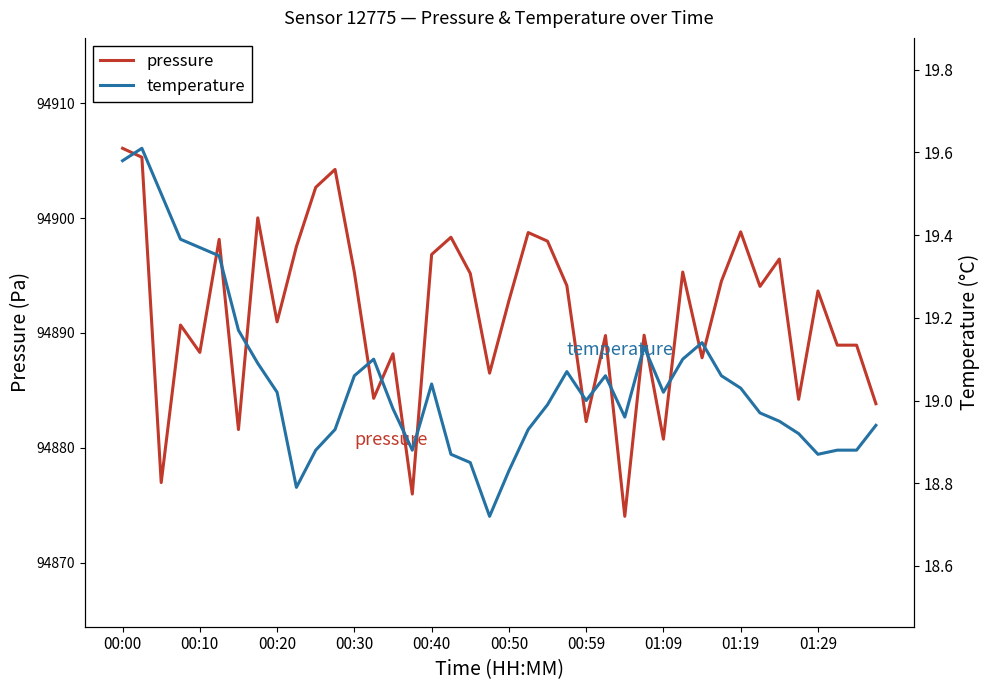

What is the difference between the highest and lowest values at 19?

94867.8